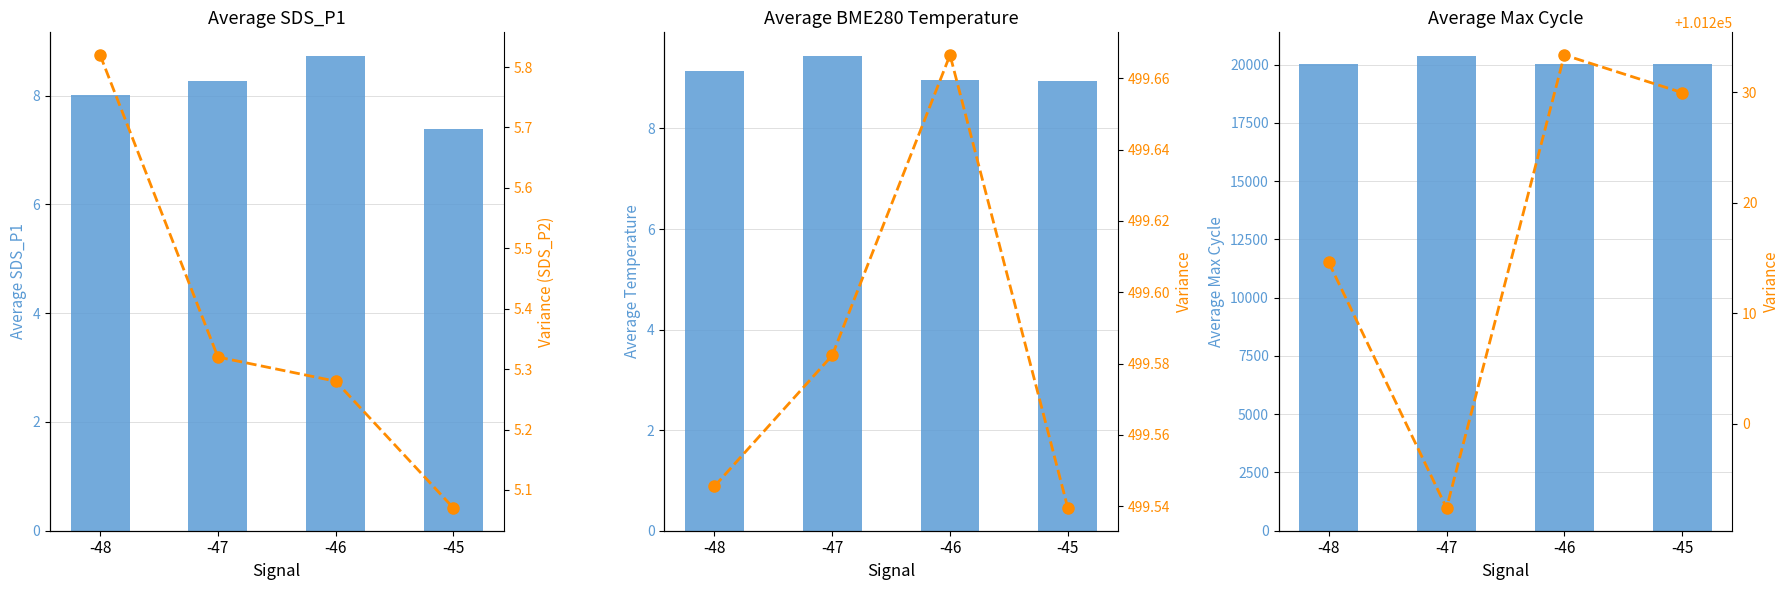

What is the average value of the Variance series?

101217.6